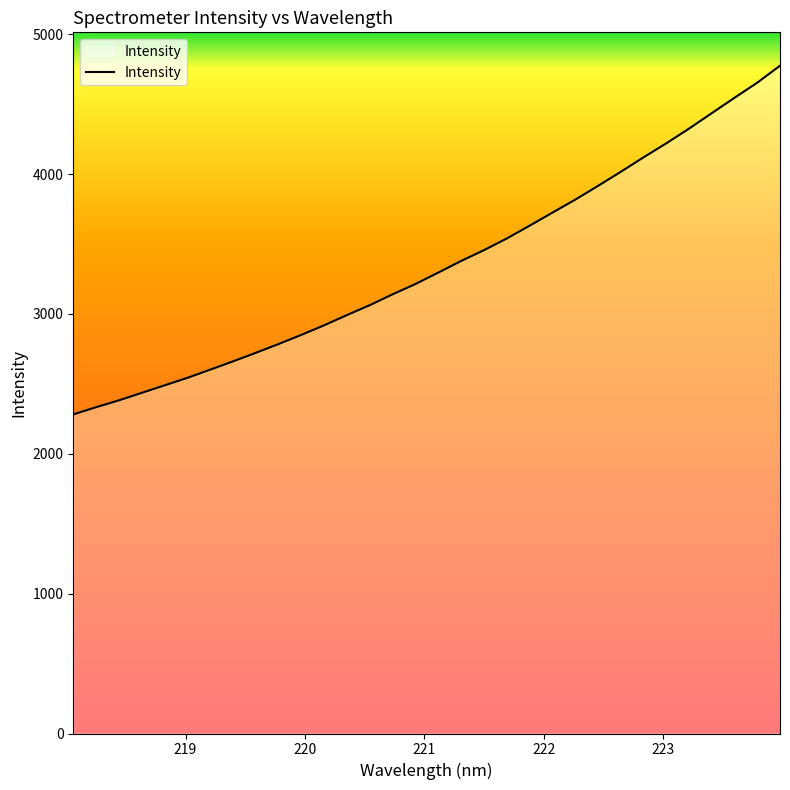

What is the difference between the maximum and minimum values?

2493.0